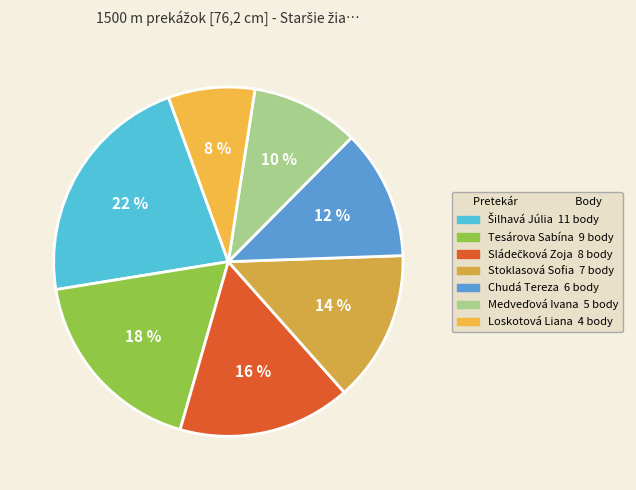

To the nearest percent, what percentage of the pie is Tesárova Sabína?

18%